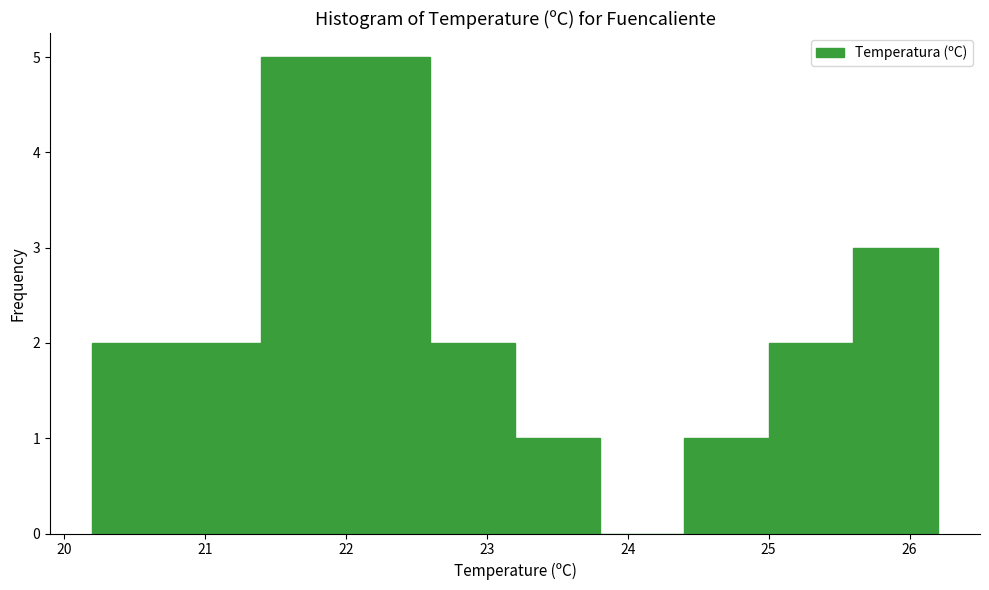

Reading left to right, list every bar in this chart as the range it spans on the x-axis followed by its height. The values are not printed on the chart, so give them approximately, as read against the axis.

20.2 to 20.8: 2
20.8 to 21.4: 2
21.4 to 22.0: 5
22.0 to 22.6: 5
22.6 to 23.2: 2
23.2 to 23.8: 1
23.8 to 24.4: 0
24.4 to 25.0: 1
25.0 to 25.6: 2
25.6 to 26.2: 3